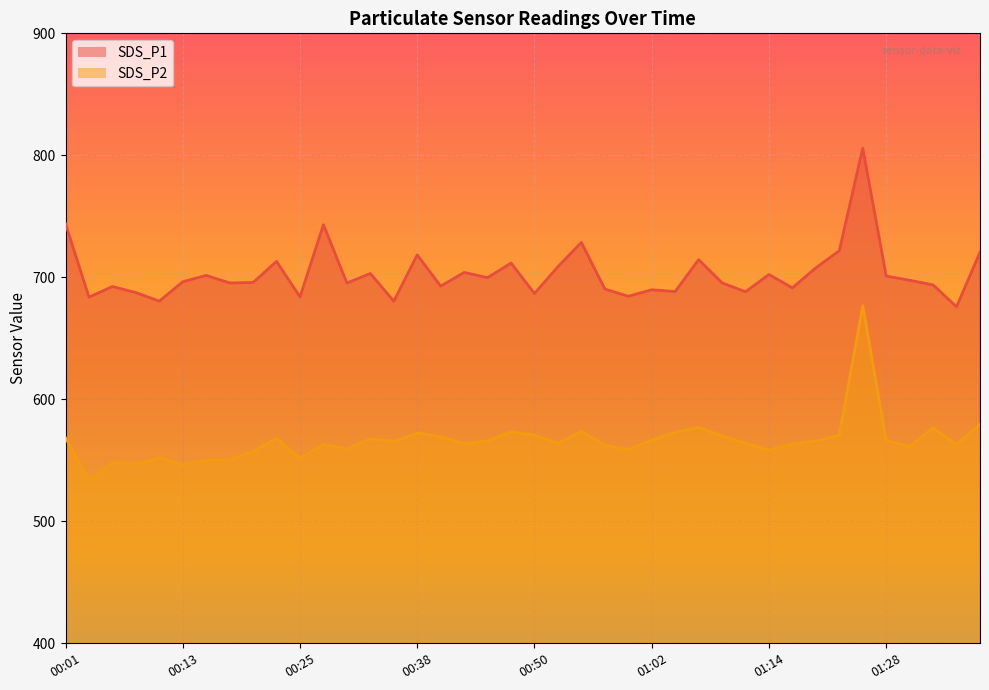

True or false: SDS_P1 and SDS_P2 intersect in this chart.

False